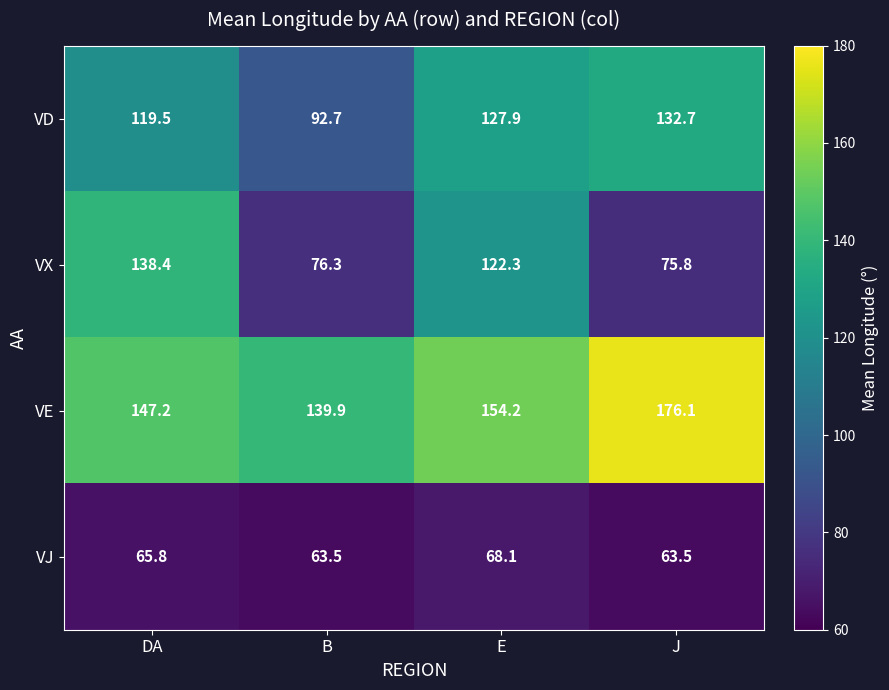

Which series has the largest range (max minus min)?

VX